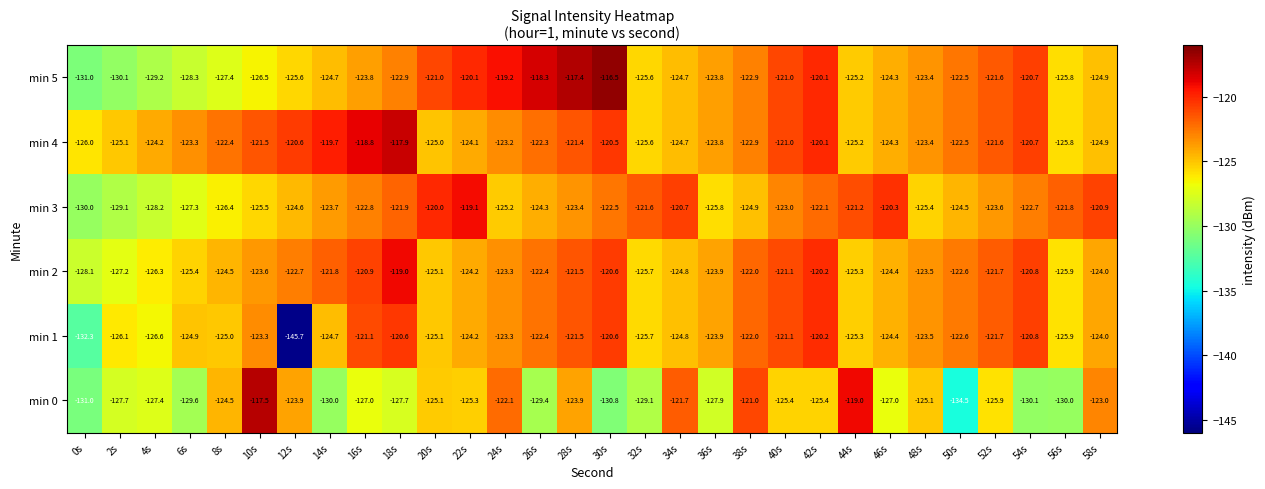

What value does the min 2 series have at 24s?

-123.3